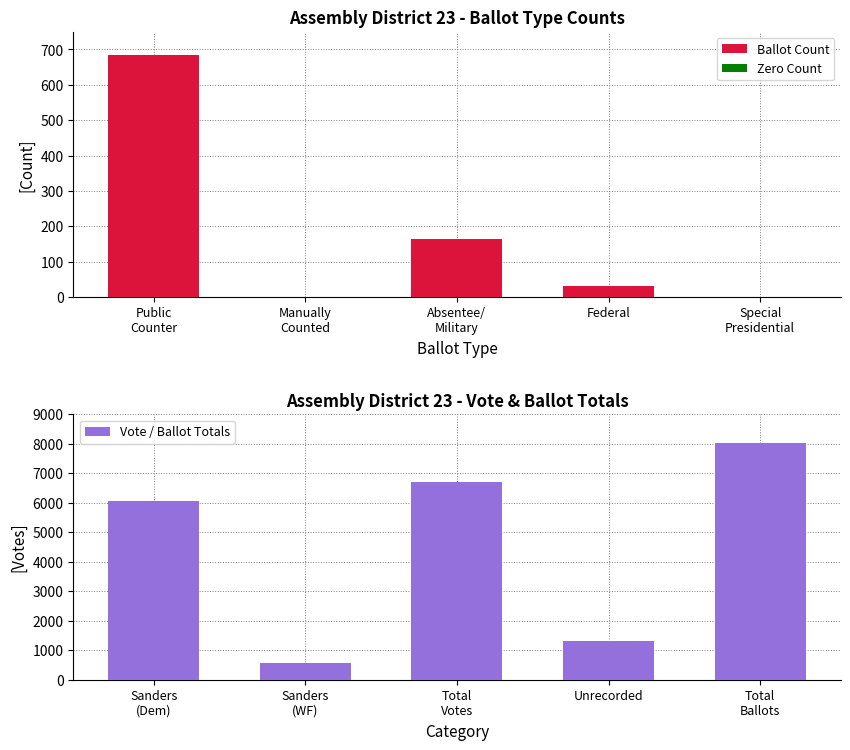

What is the highest value of the Ballot Count series?

683